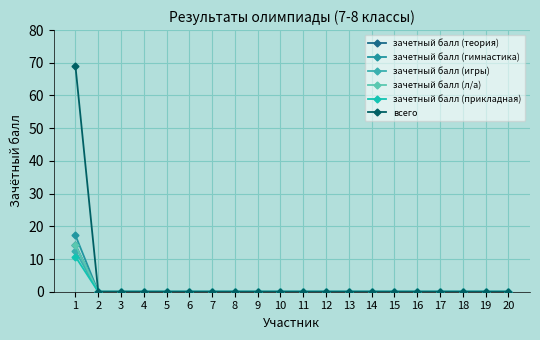

What is the maximum value for зачетный балл (гимнастика)?

17.3